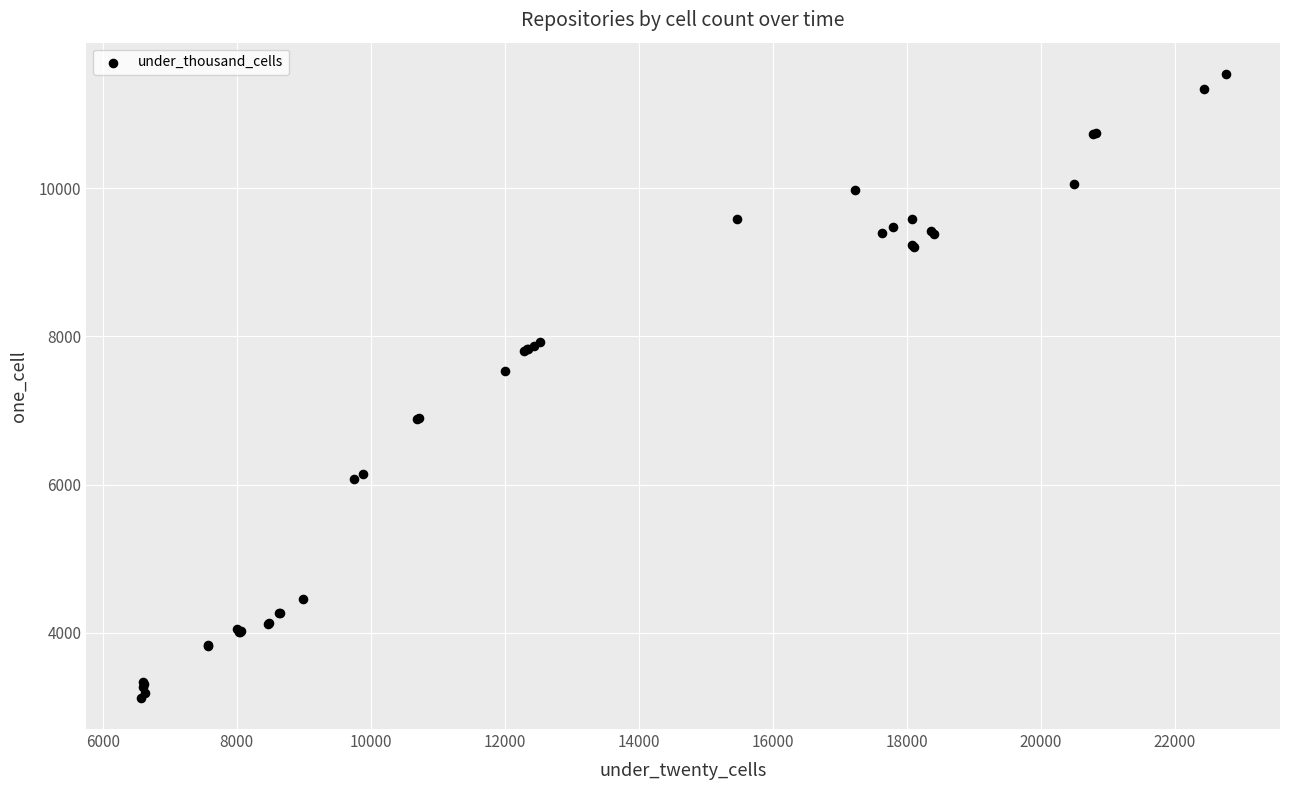

What Y value in the scatter plot is closest to 7333?

7537